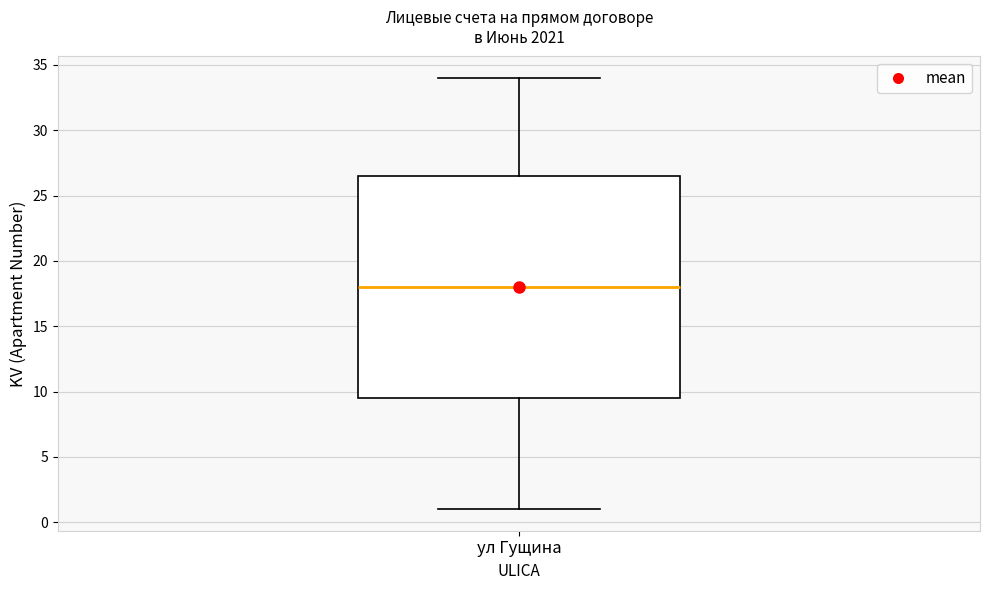

Where does the lower whisker of the box for ул Гущина end on the y-axis? The values are not printed on the chart, so give them approximately, as read against the axis.

1.0